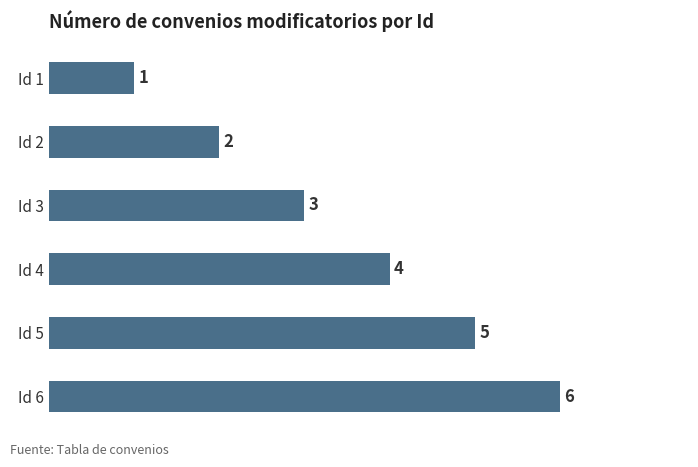

What value does the data have at Id 6?

6